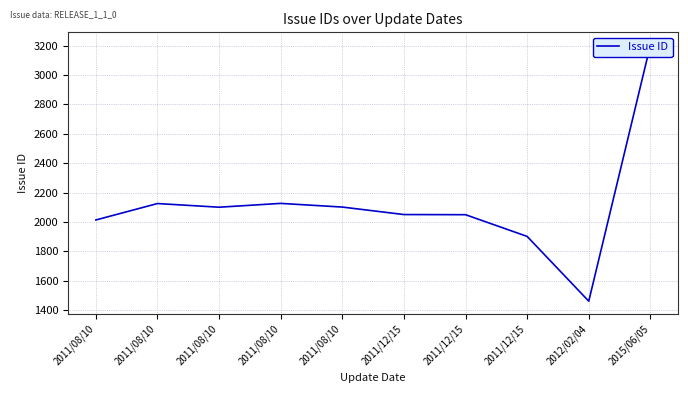

Reading right to left, transcribe all the data shown in this chart.

3204	1460	1901	2049	2050	2101	2126	2100	2125	2013